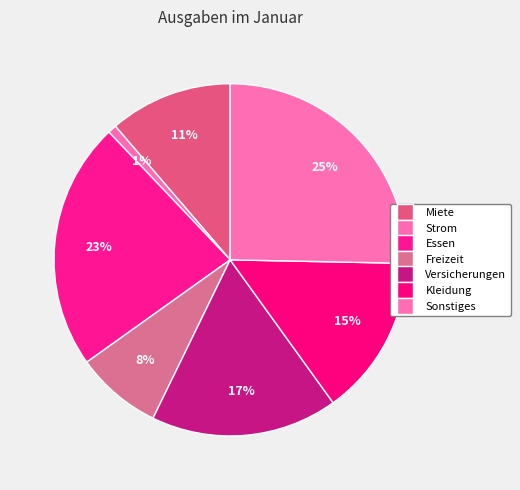

Rank the categories by value from highest to lowest.

Sonstiges, Essen, Versicherungen, Kleidung, Miete, Freizeit, Strom